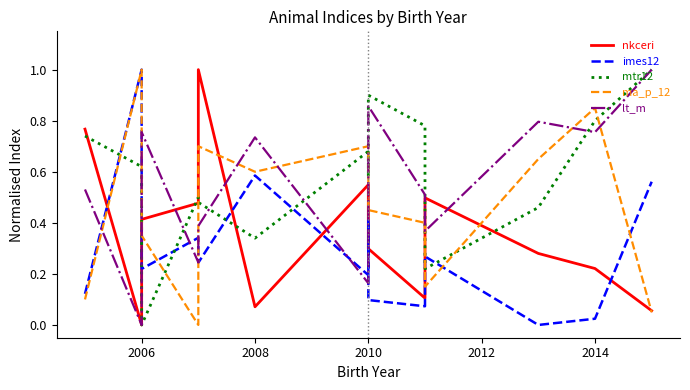

What value does the lt_m series have at 2010?

0.2